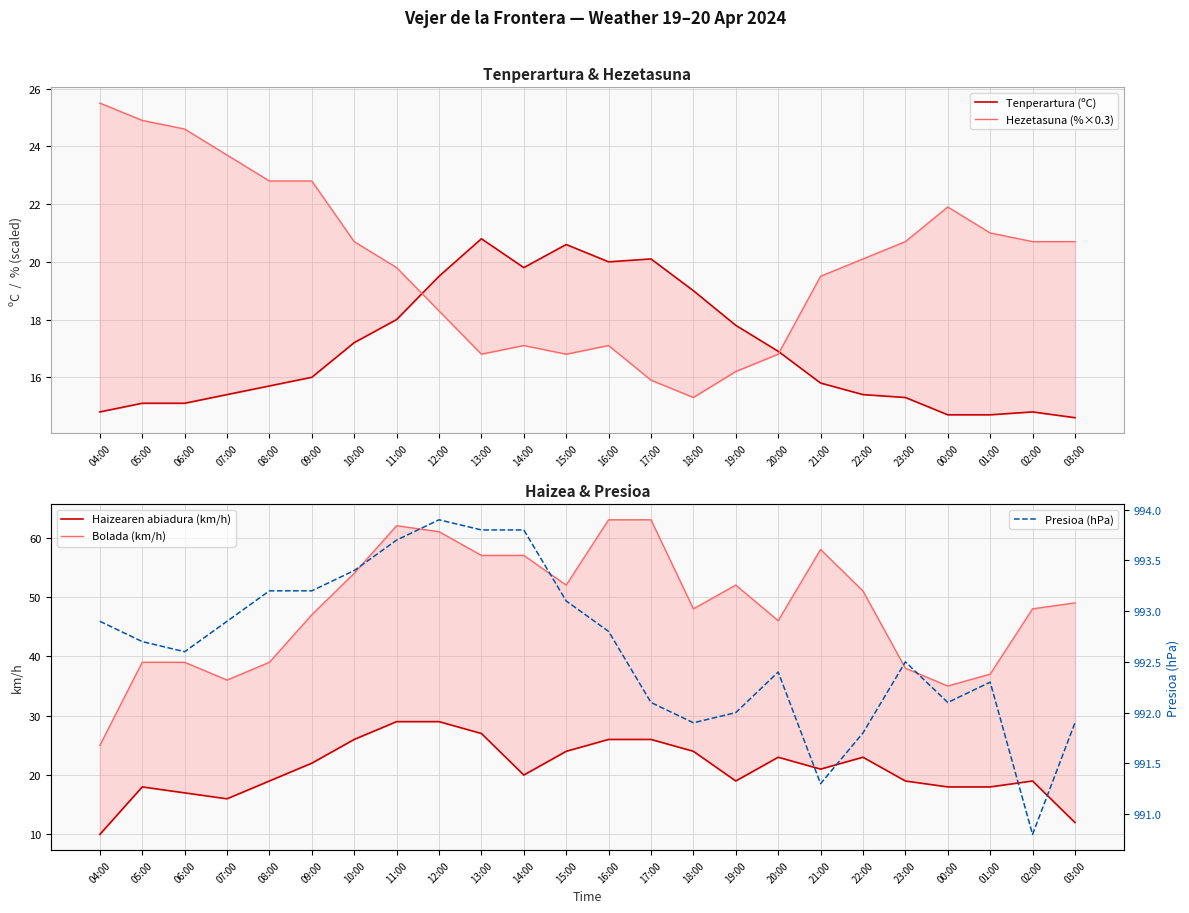

What is the highest value of the Bolada (km/h) series?

63.0